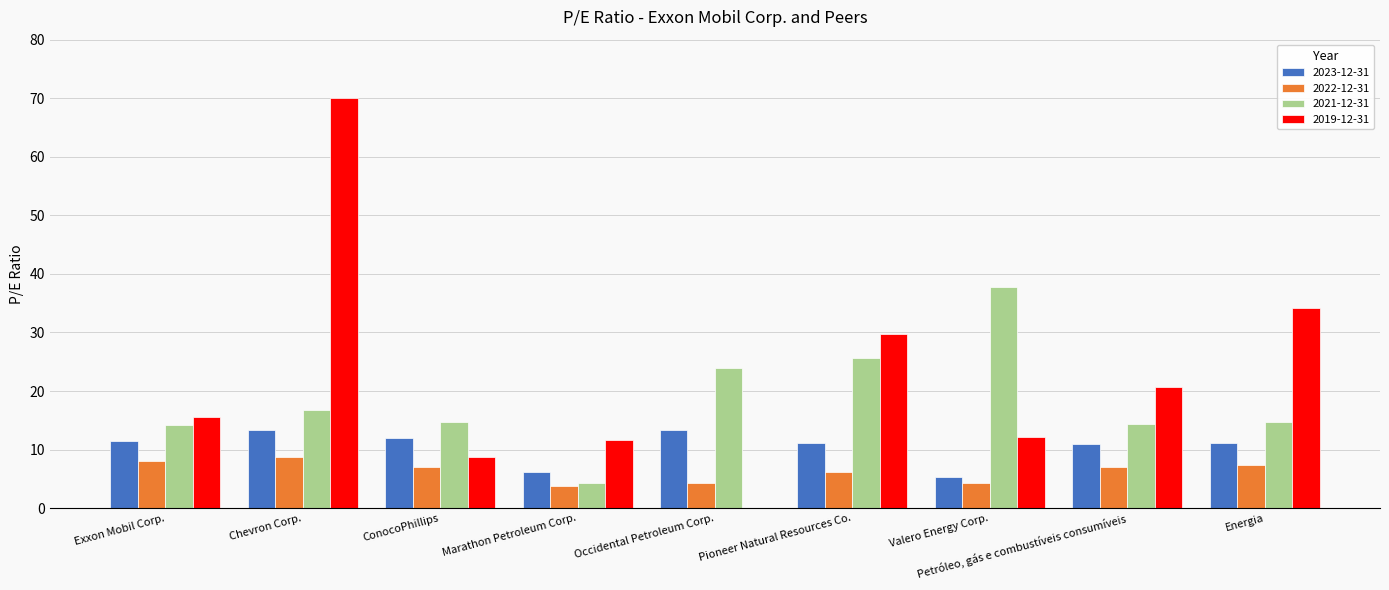

What are all the series names shown in the legend?

2023-12-31, 2022-12-31, 2021-12-31, 2019-12-31